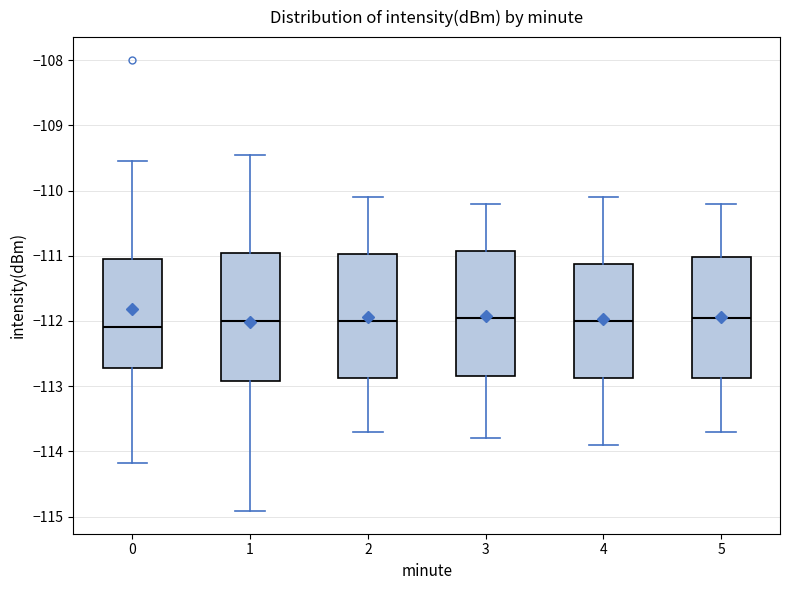

Where does the lower whisker of the box at x = 1 end on the y-axis? The values are not printed on the chart, so give them approximately, as read against the axis.

-114.9